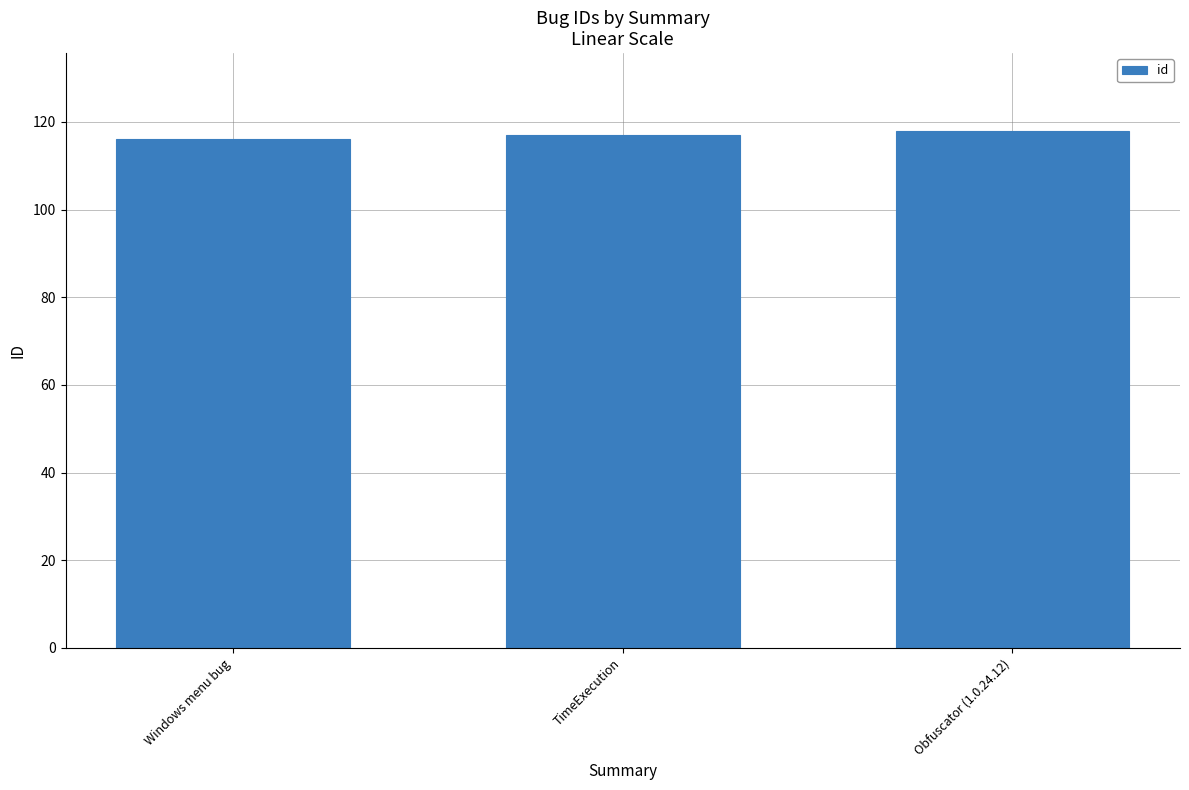

Between Obfuscator (1.0.24.12) and Windows menu bug, which is larger?

Obfuscator (1.0.24.12)